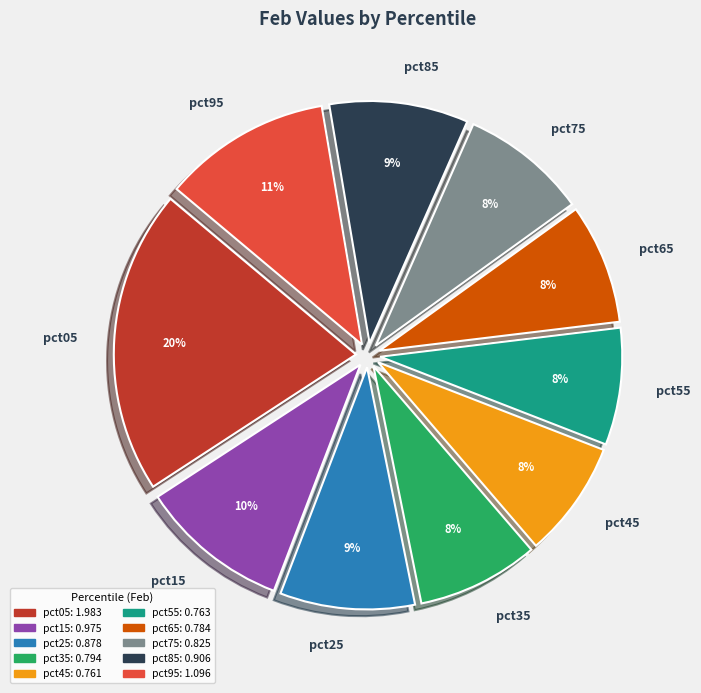

To the nearest percent, what is the combined percentage of pct25 and pct45?

17%